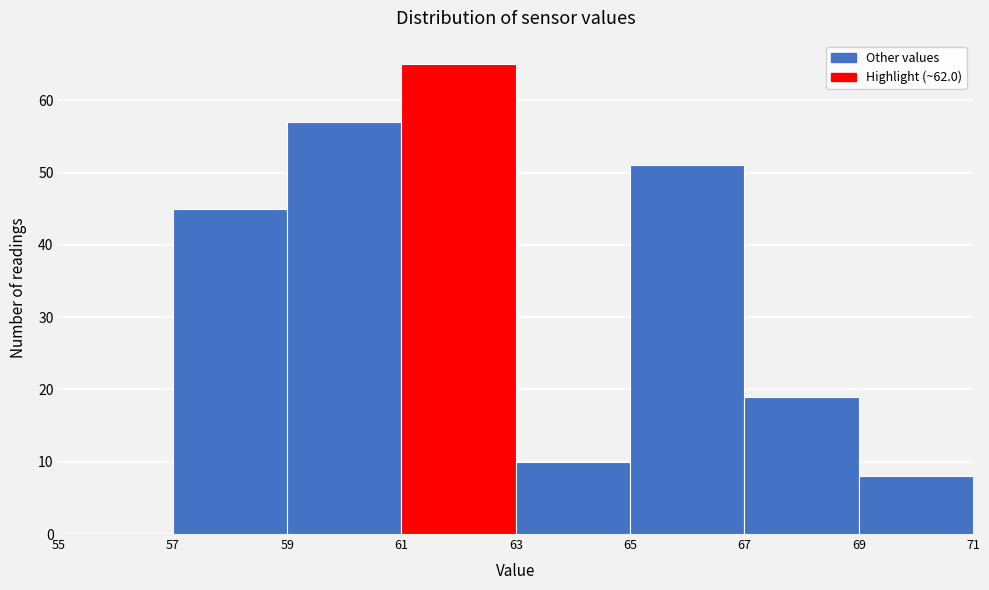

Reading left to right, transcribe this chart: for each bar, give the range it covers on the x-axis and its height. The values are not printed on the chart, so give them approximately, as read against the axis.

55 to 57: 0
57 to 59: 45
59 to 61: 57
61 to 63: 65
63 to 65: 10
65 to 67: 51
67 to 69: 19
69 to 71: 8